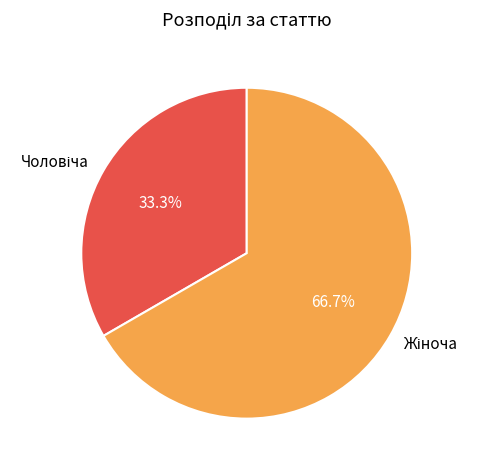

Is there a majority slice in this chart?

Yes